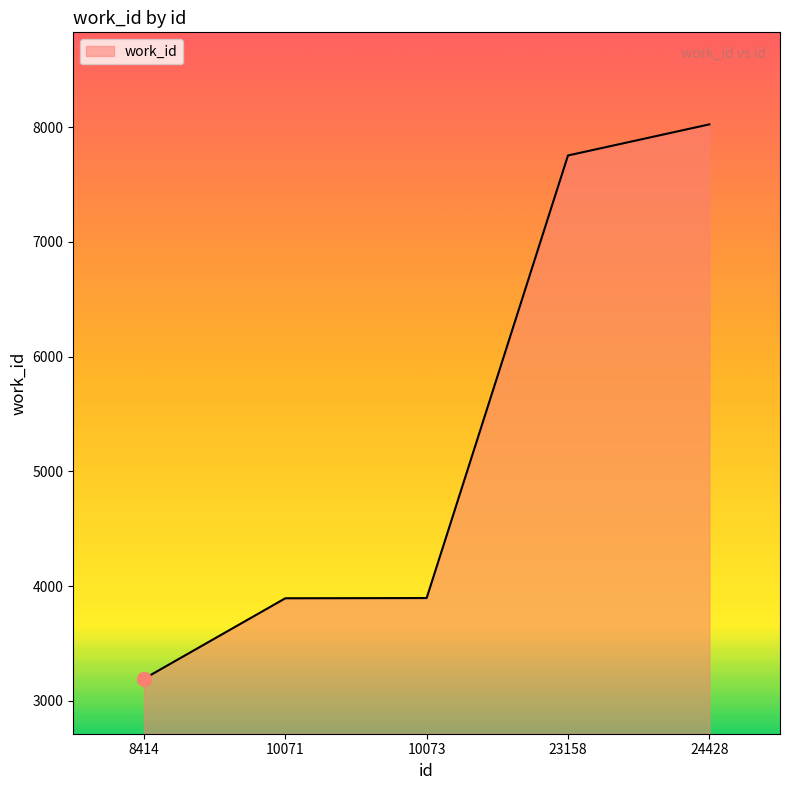

The value at 24428 is 12528. True or false?

False